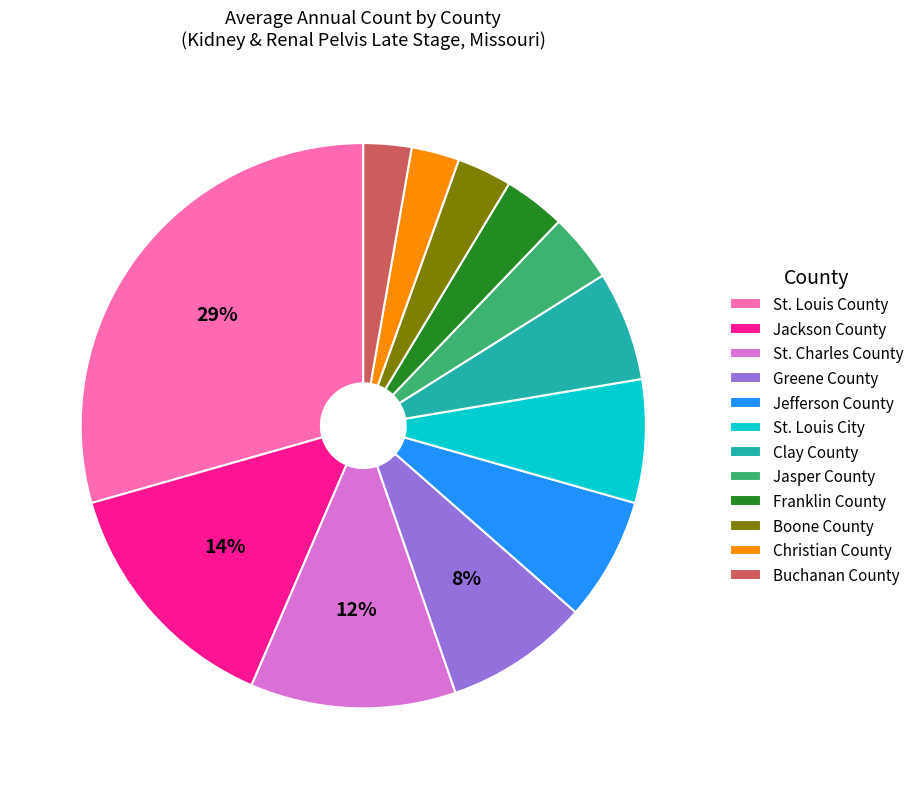

To the nearest percent, what portion does Franklin County represent?

4%